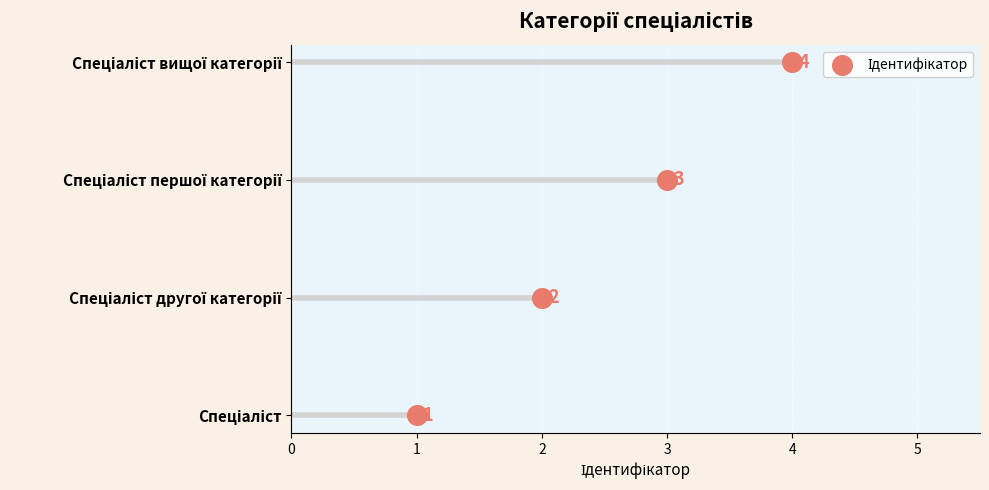

What is the change in value from 3 to 4?

+1